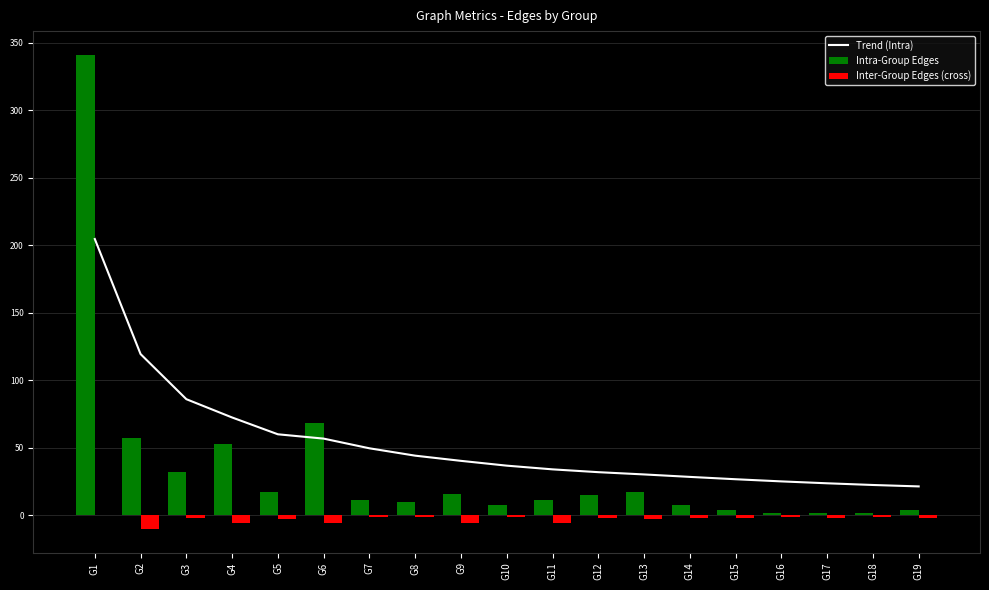

Reading left to right, what are all the values shown in this chart?

Trend (Intra): 204.6	119.4	86.0	72.5	60.0	56.8	49.6	44.2	40.3	36.8	34.0	31.9	30.3	28.5	26.7	25.1	23.7	22.5	21.4
Intra-Group Edges: 341.0	57.0	32.0	53.0	17.0	68.0	11.0	10.0	16.0	8.0	11.0	15.0	17.0	8.0	4.0	2.0	2.0	2.0	4.0
Inter-Group Edges (cross): 0.0	-10.0	-2.0	-6.0	-3.0	-6.0	-1.0	-1.0	-6.0	-1.0	-6.0	-2.0	-3.0	-2.0	-2.0	-1.0	-2.0	-1.0	-2.0